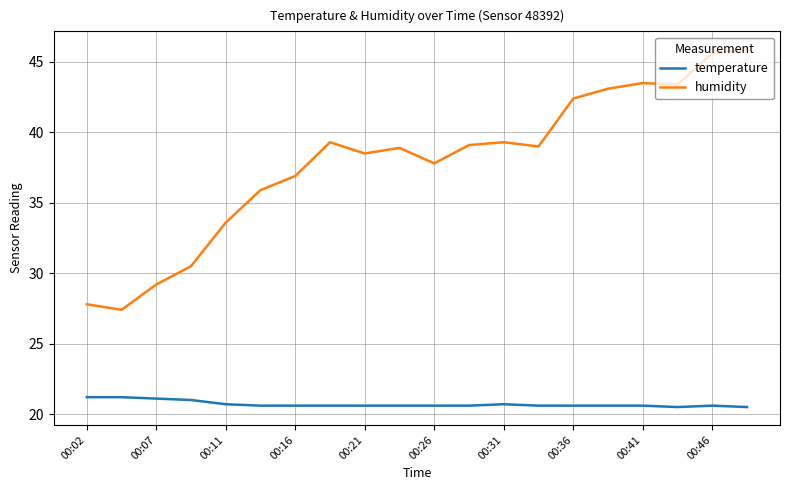

What is the minimum value shown in the chart?

20.5